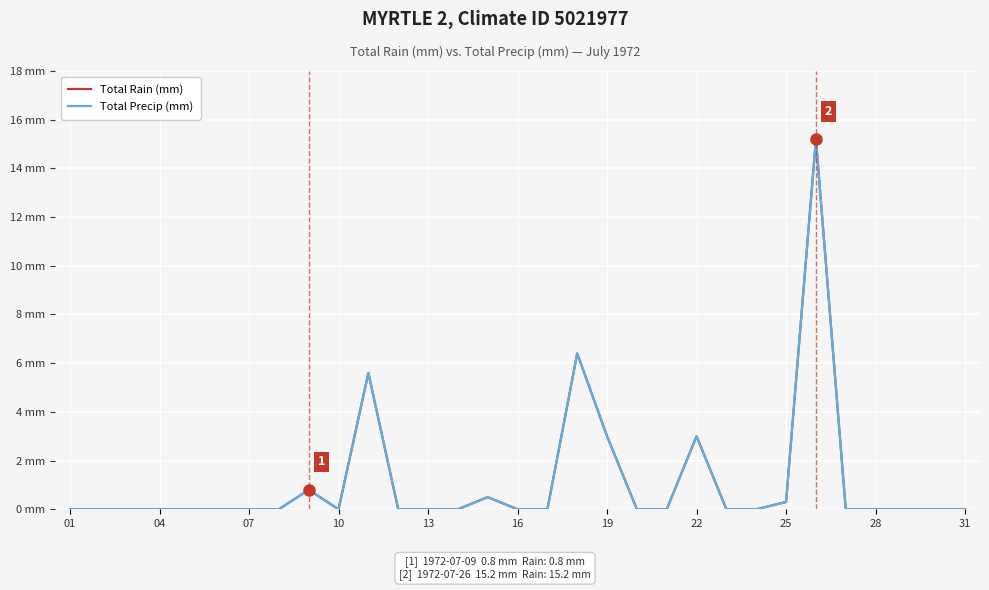

Does the chart display data point markers on the line(s)?

No